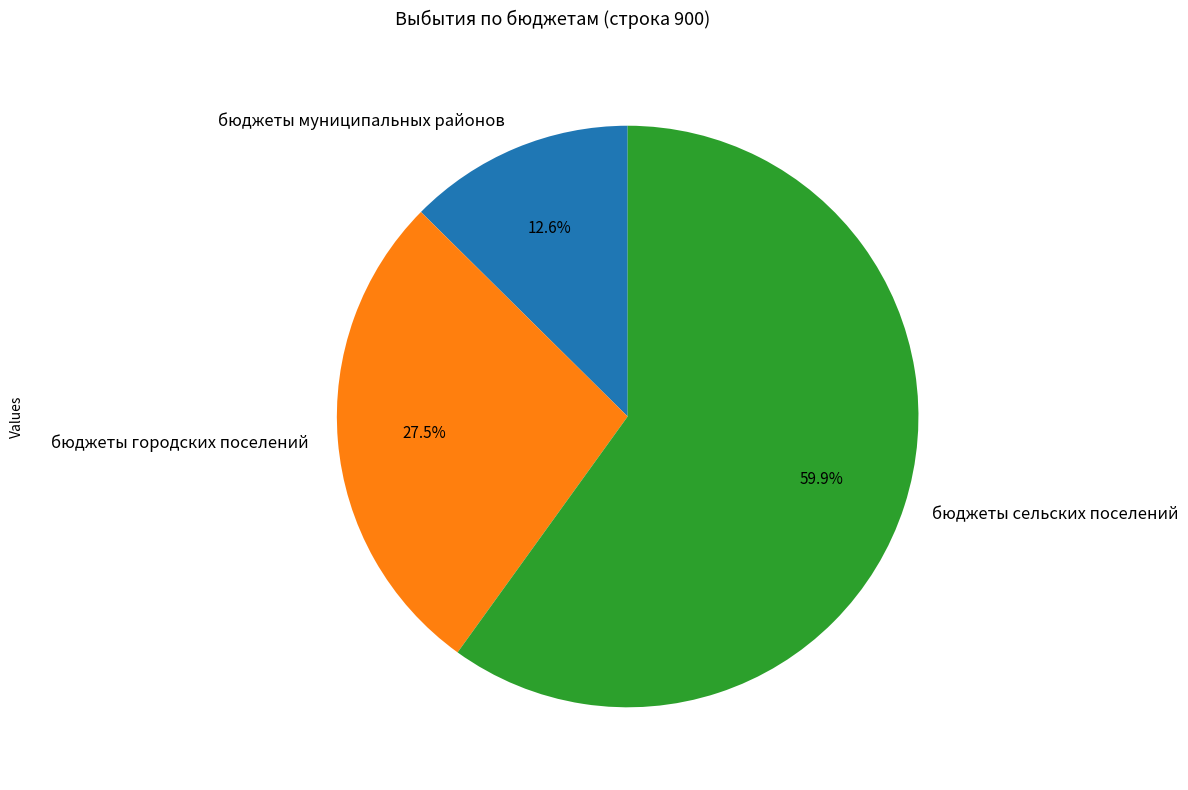

Which slice is the largest?

бюджеты сельских поселений